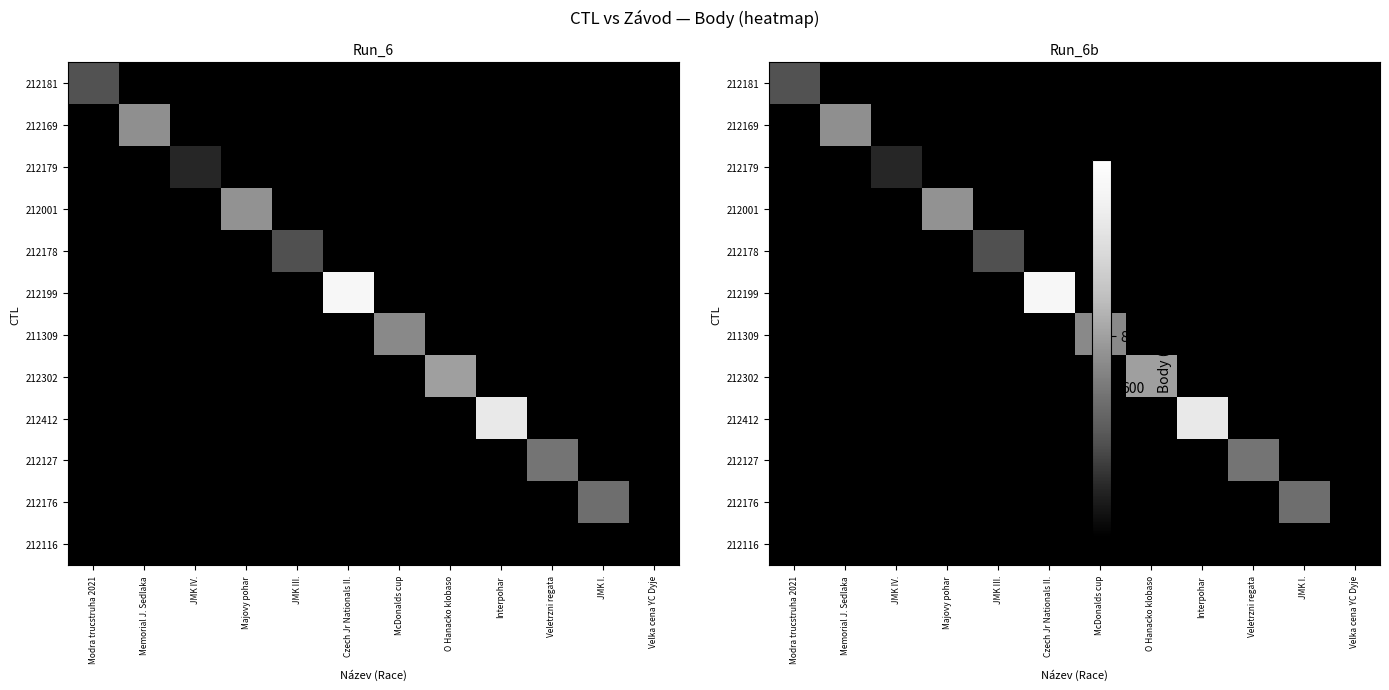

At which category is the sum across all series the highest?

Czech Jr Nationals II.